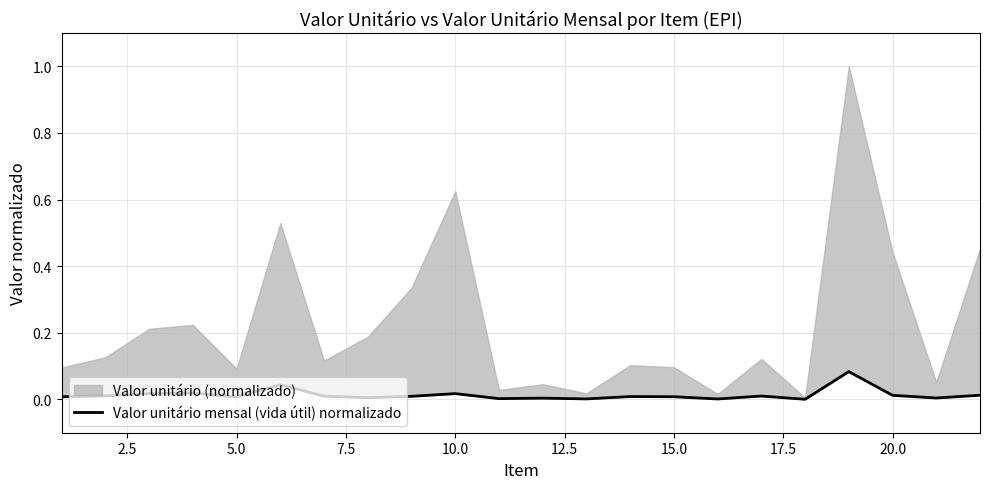

Does the chart have visible grid lines?

Yes